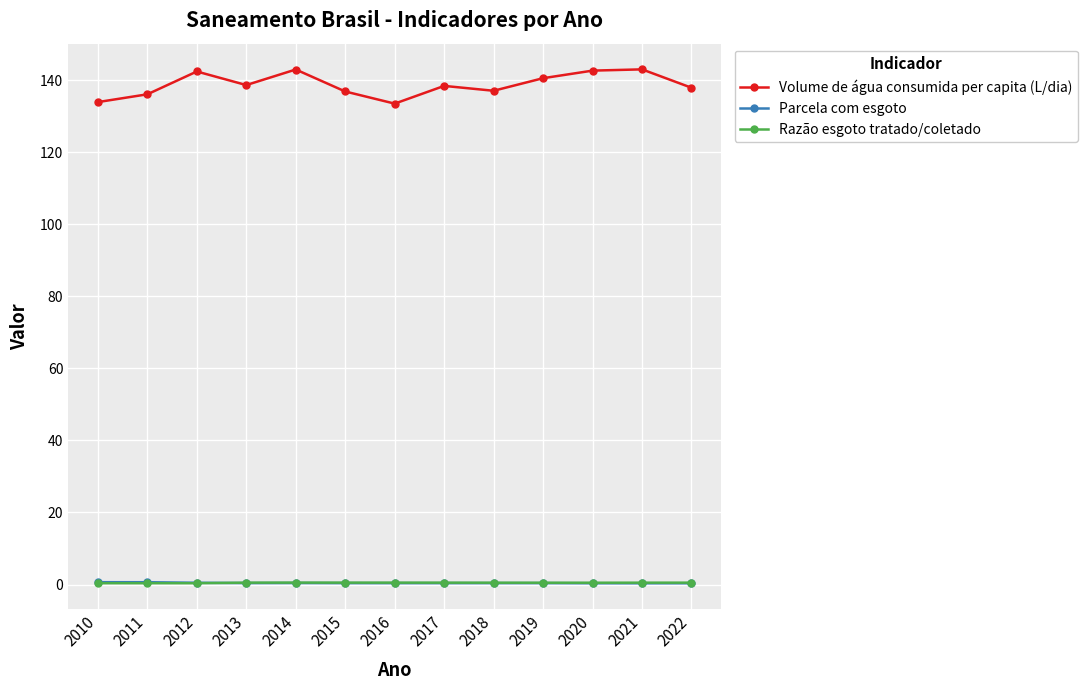

True or false: Parcela com esgoto has a value of 0.4 at 2013.

True